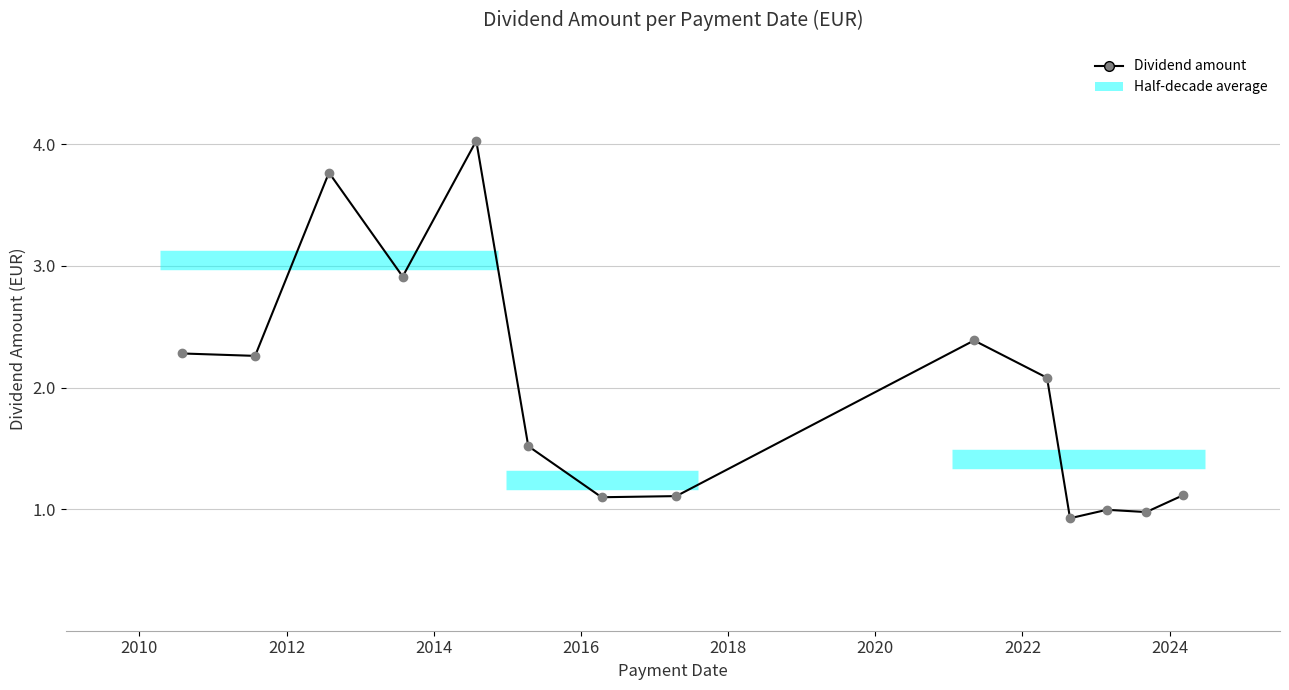

Reading left to right, transcribe all the data shown in this chart.

2.3	2.3	3.8	2.9	4.0	1.5	1.1	1.1	2.4	2.1	0.9	1.0	1.0	1.1